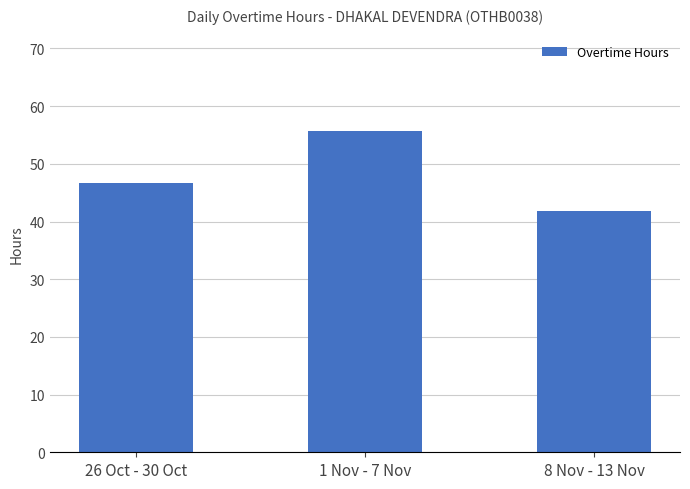

What is the label of the 3rd bar from the left?

8 Nov - 13 Nov